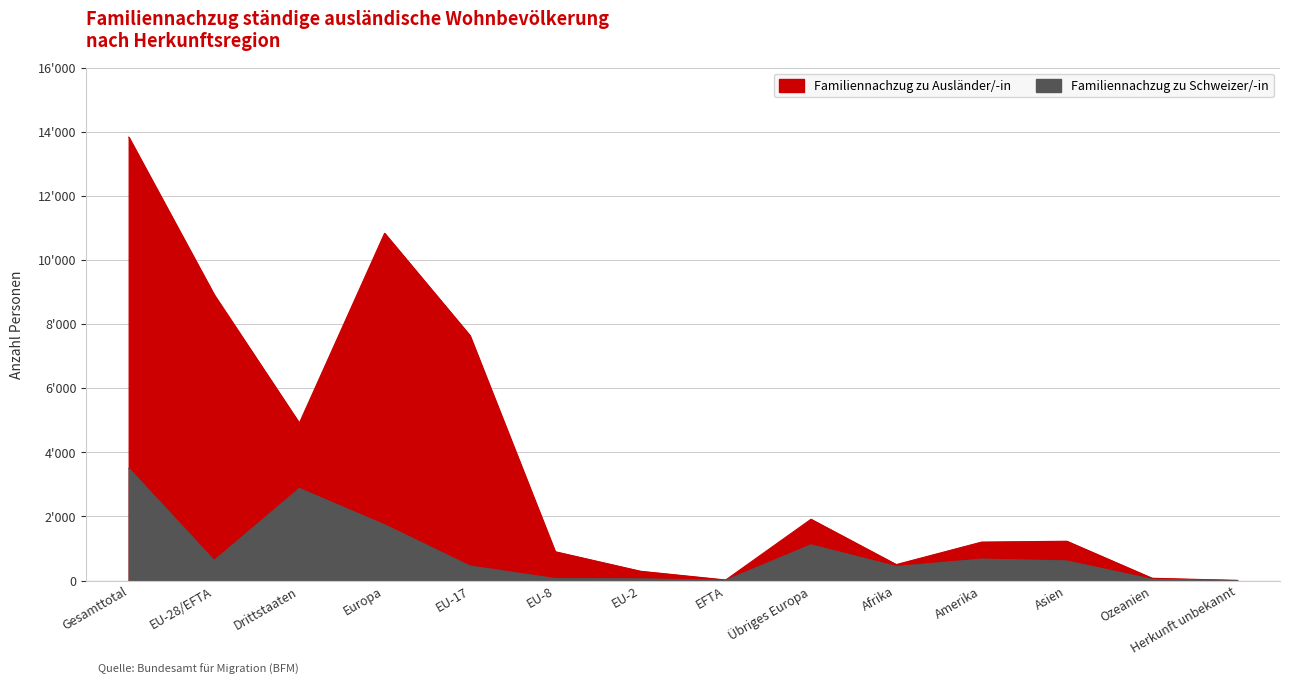

Reading left to right, what are all the values shown in this chart?

Familiennachzug zu Schweizer/-in: Gesamttotal=3495	EU-28/EFTA=624	Drittstaaten=2871	Europa=1737	EU-17=454	EU-8=61	EU-2=53	EFTA=6	Übriges Europa=1113	Afrika=438	Amerika=669	Asien=611	Ozeanien=37	Herkunft unbekannt=3
Familiennachzug zu Ausländer/-in: Gesamttotal=13827	EU-28/EFTA=8918	Drittstaaten=4909	Europa=10829	EU-17=7643	EU-8=899	EU-2=290	EFTA=17	Übriges Europa=1911	Afrika=498	Amerika=1199	Asien=1226	Ozeanien=72	Herkunft unbekannt=3